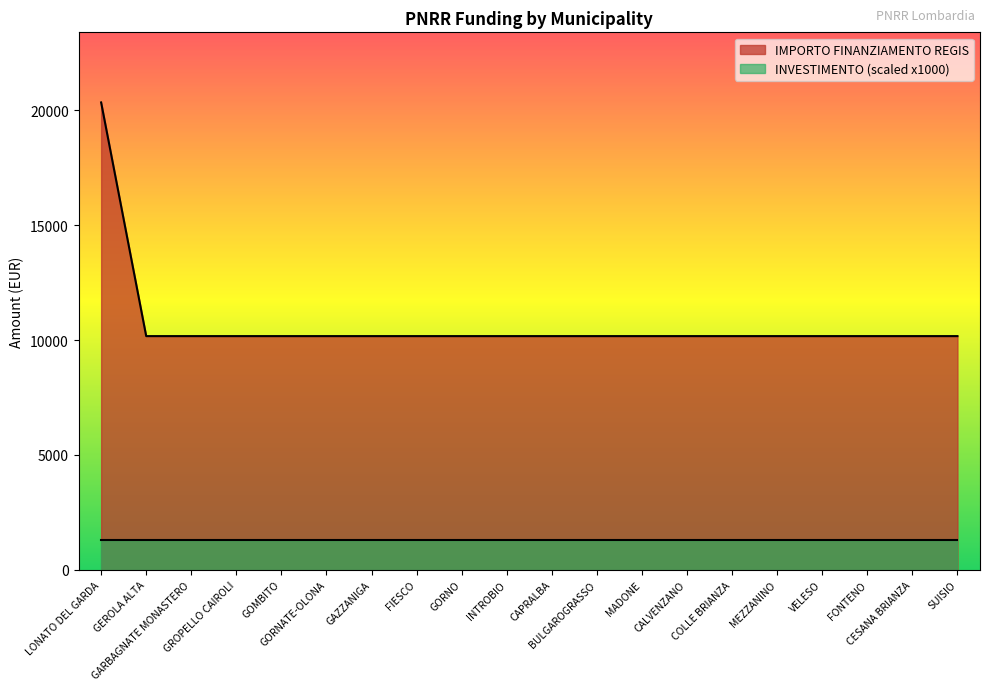

True or false: there are more than 0 points higher than both neighbors.

False